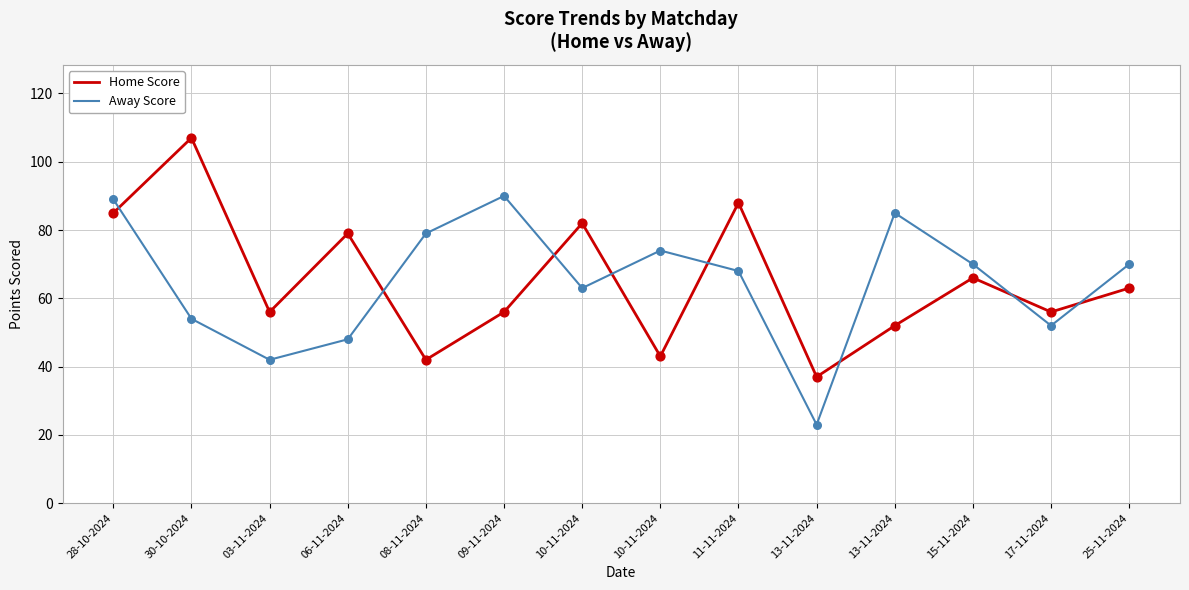

What are all the series names shown in the legend?

Home Score, Away Score